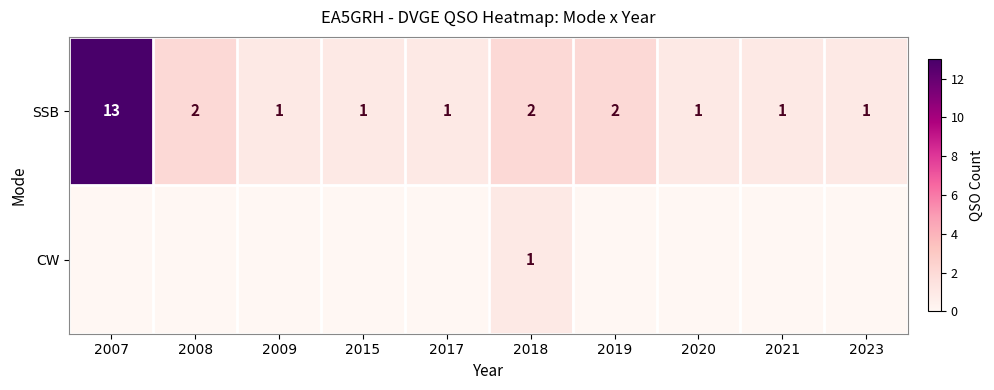

What is the difference between the maximum and minimum values in the SSB series?

12